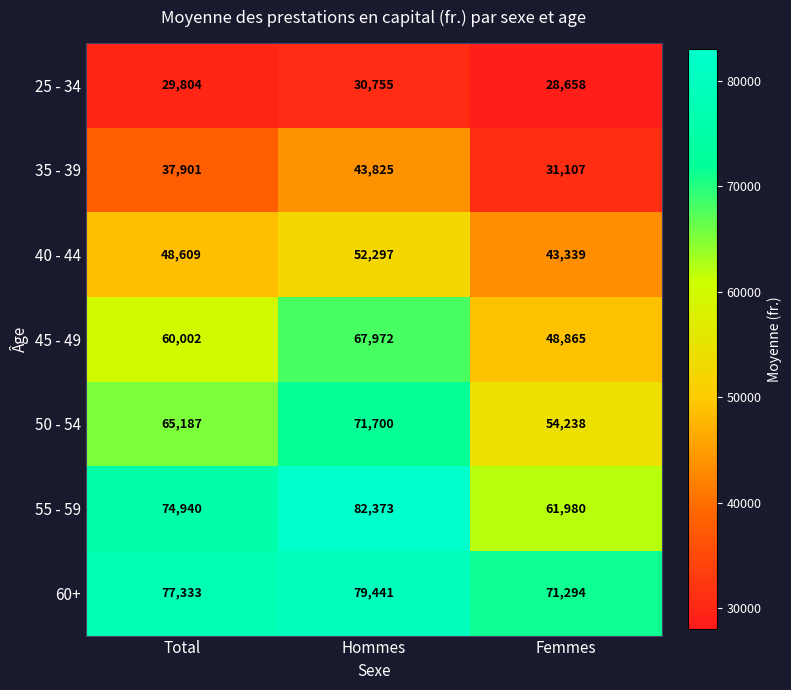

What is the average value of the 55 - 59 series?

73098